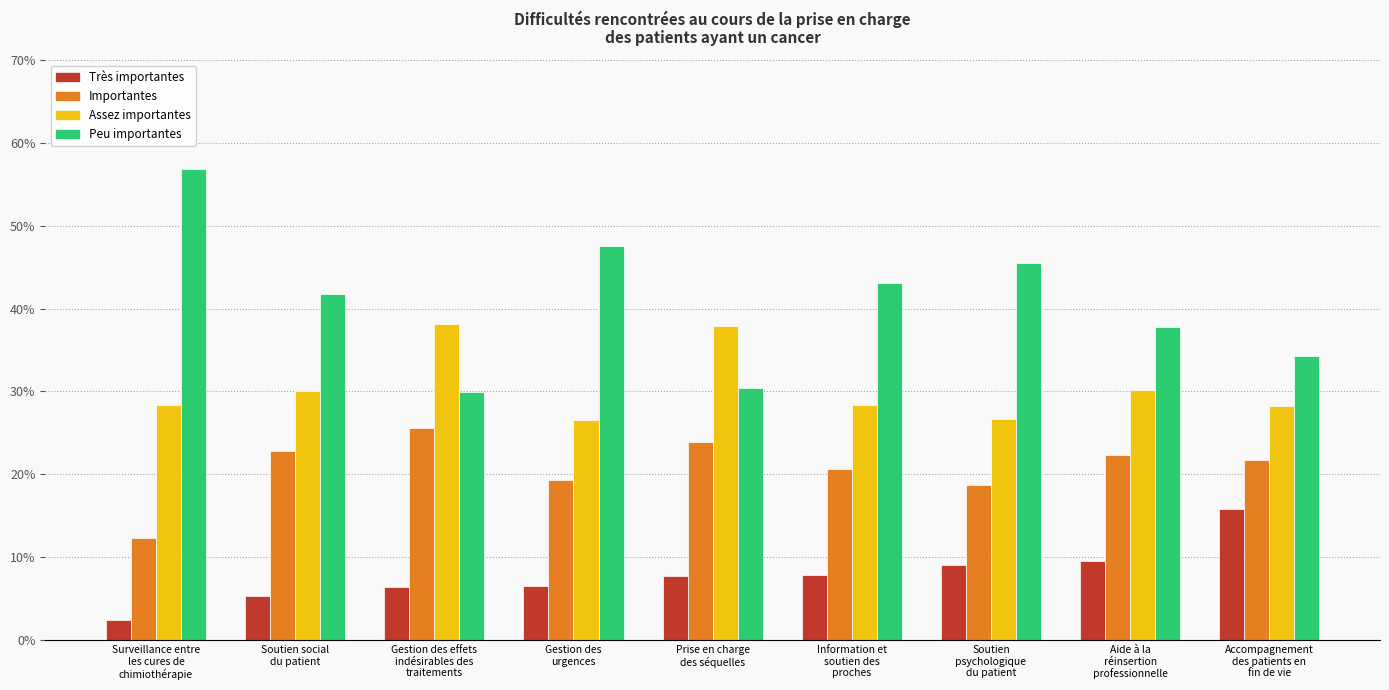

At which label is Assez importantes closest to 0?

Gestion des
urgences